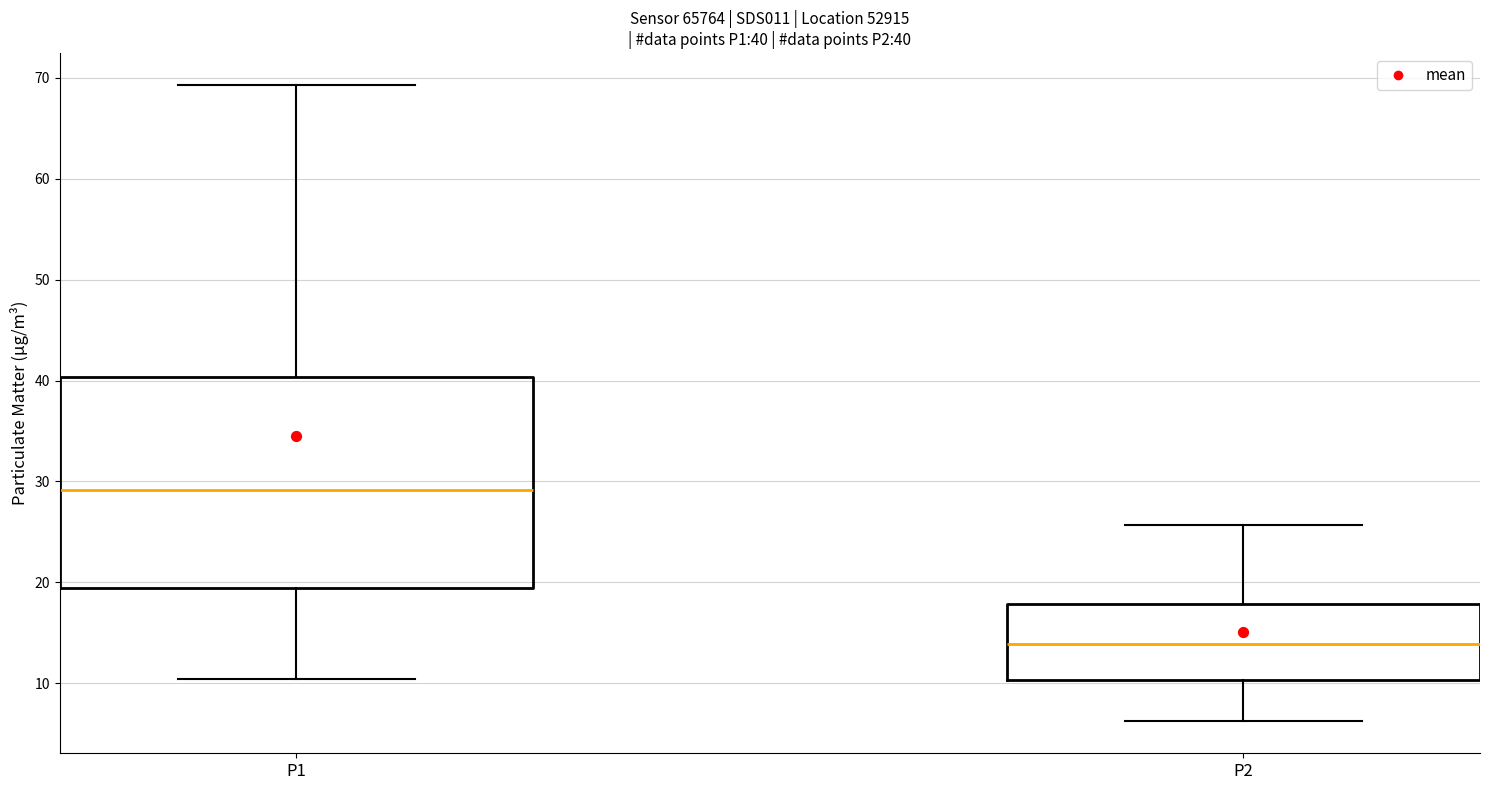

Comparing the boxes themselves (not the whiskers), which one is the tallest?

P1